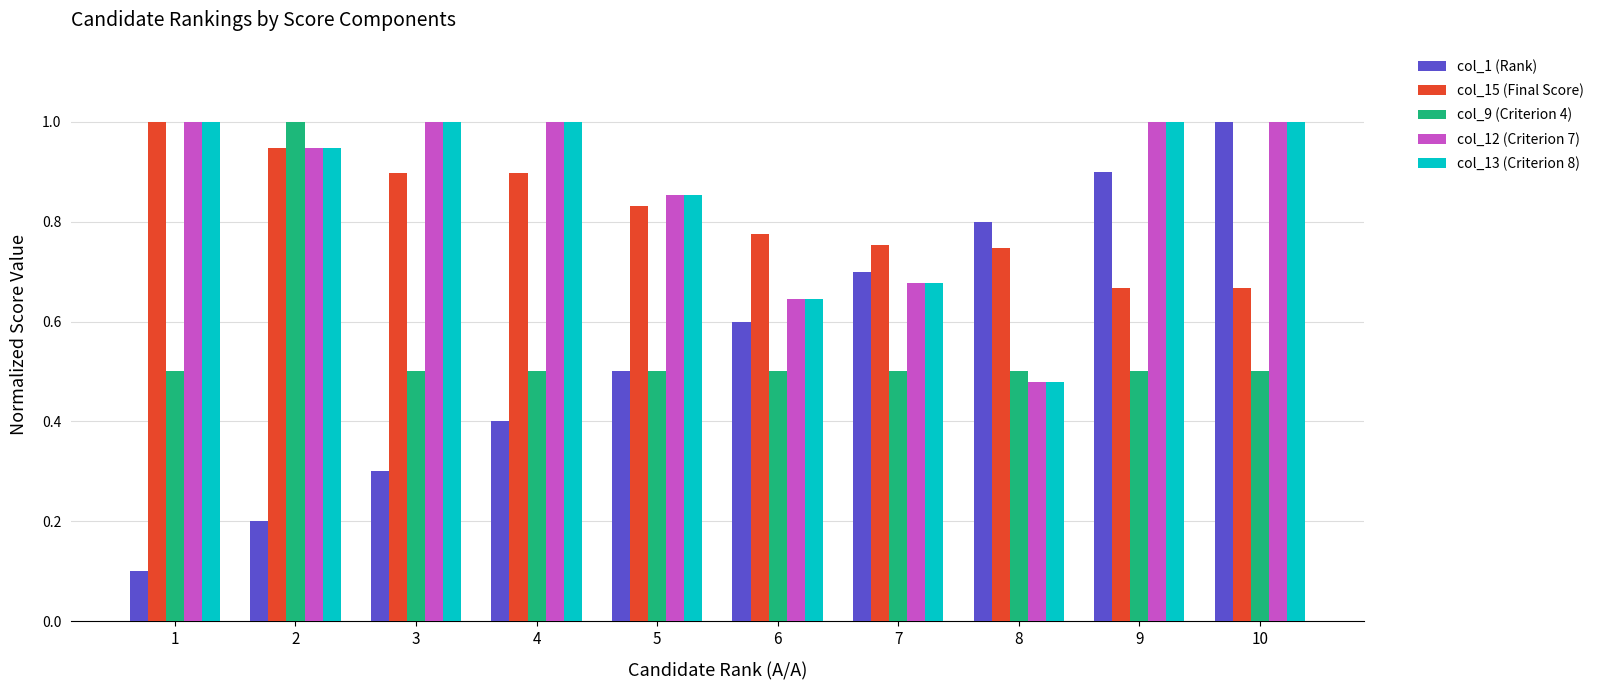

What is the sum of the col_15 (Final Score) values at 4 and 1?

1.9